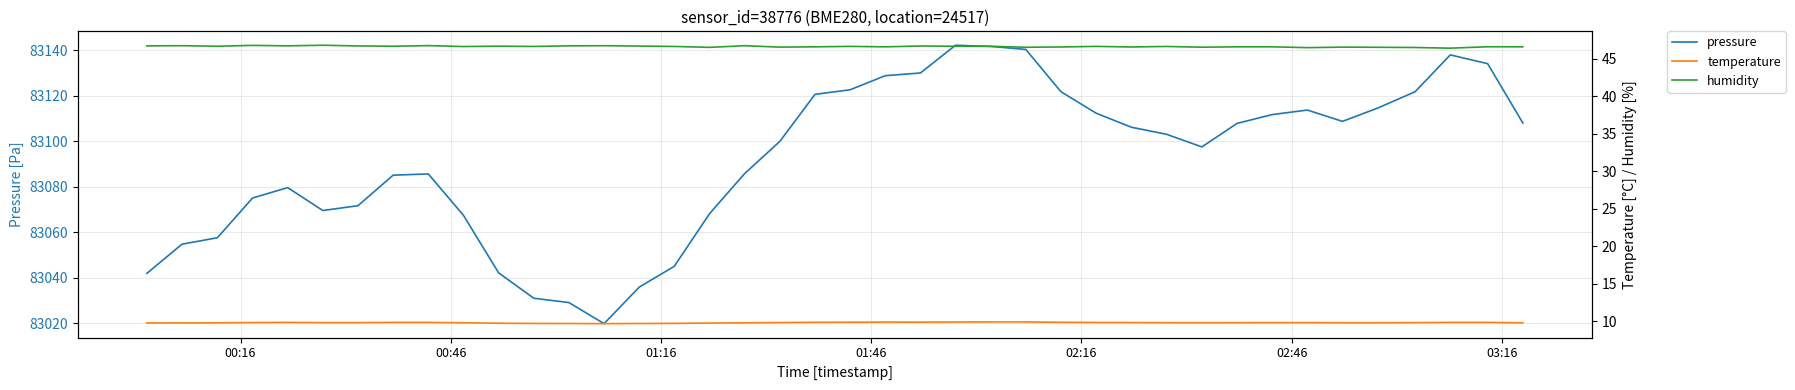

How many data points does each series have?

40